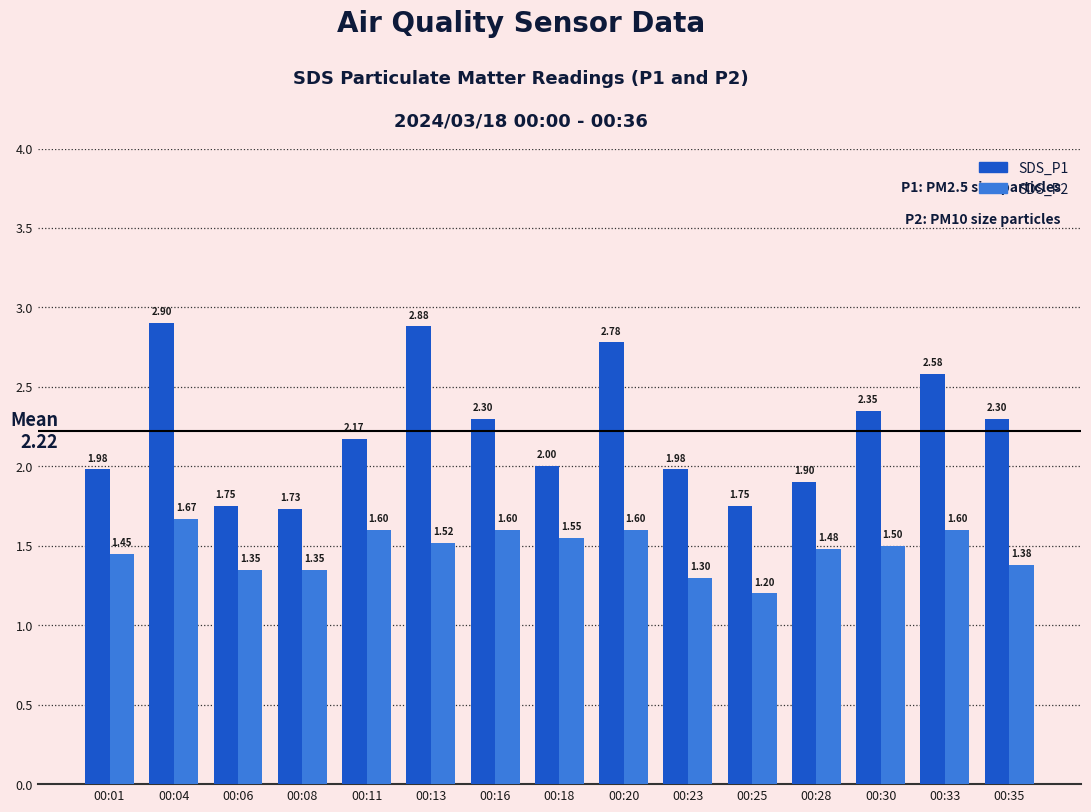

What is the difference between the highest and lowest values at 00:16?

0.7